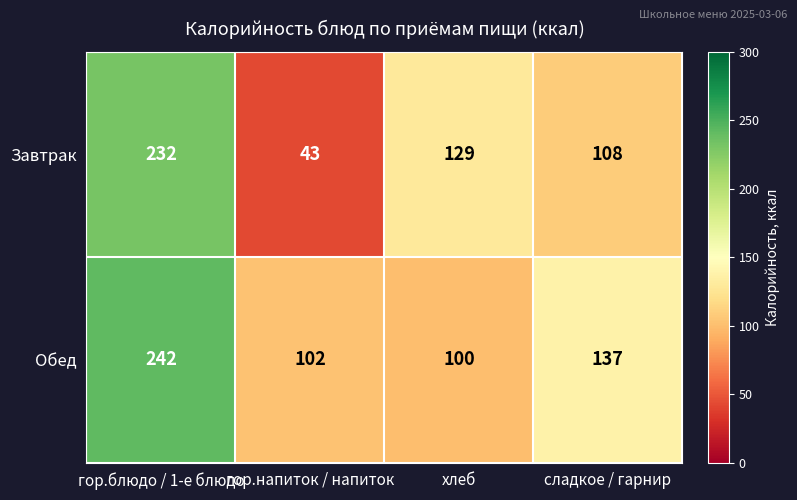

What is the lowest value of the Завтрак series?

43